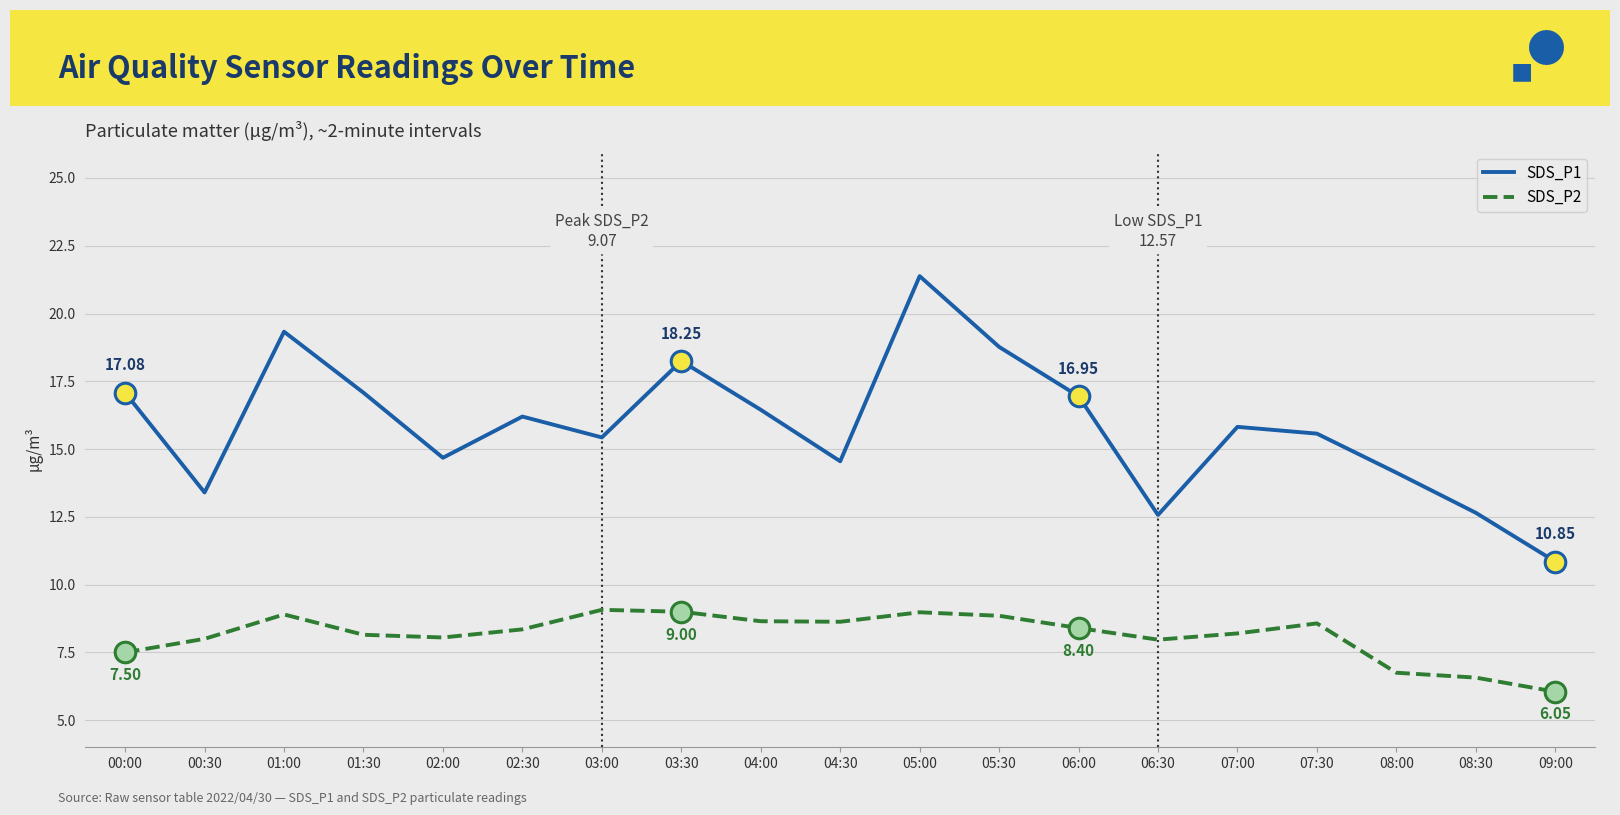

At how many categories does at least one series exceed 8?

19